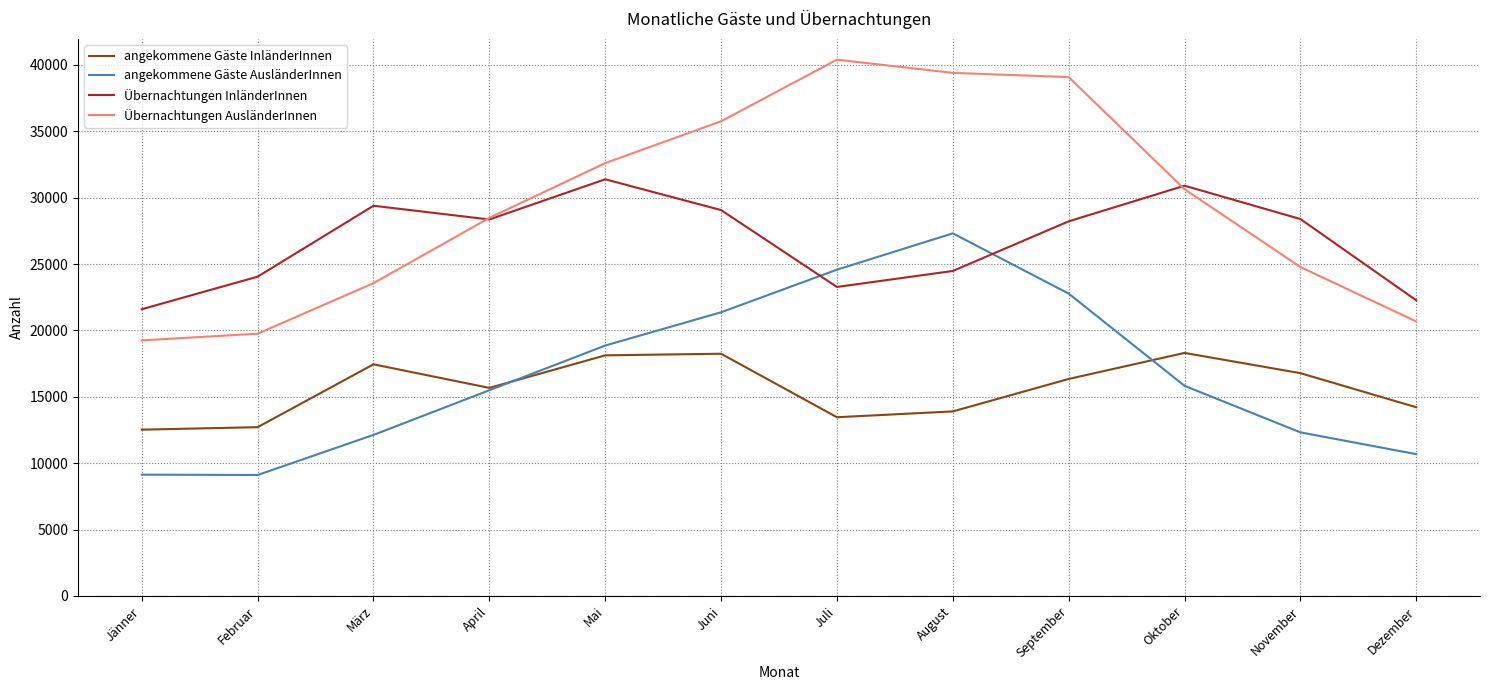

At Juni, list the series in order from largest to smallest.

Übernachtungen AusländerInnen, Übernachtungen InländerInnen, angekommene Gäste AusländerInnen, angekommene Gäste InländerInnen